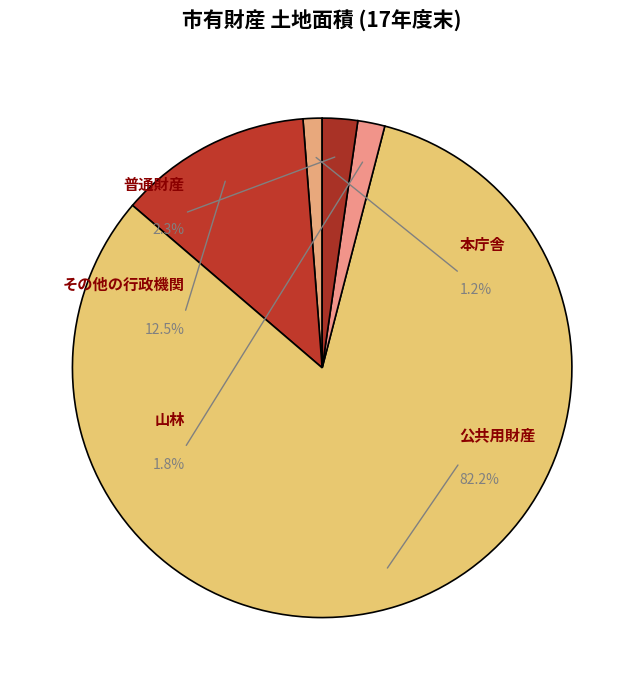

Do 山林 and 公共用財産 together represent more than half of the pie?

Yes